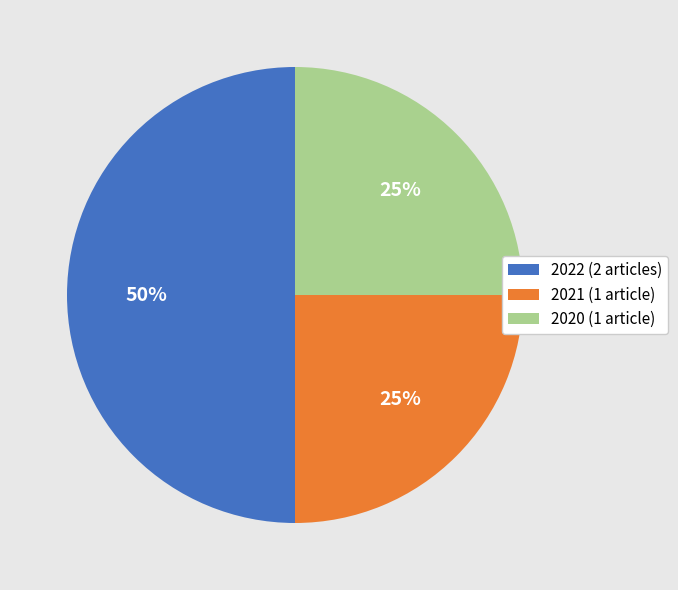

Which category has the biggest portion of the pie?

2022 (2 articles)